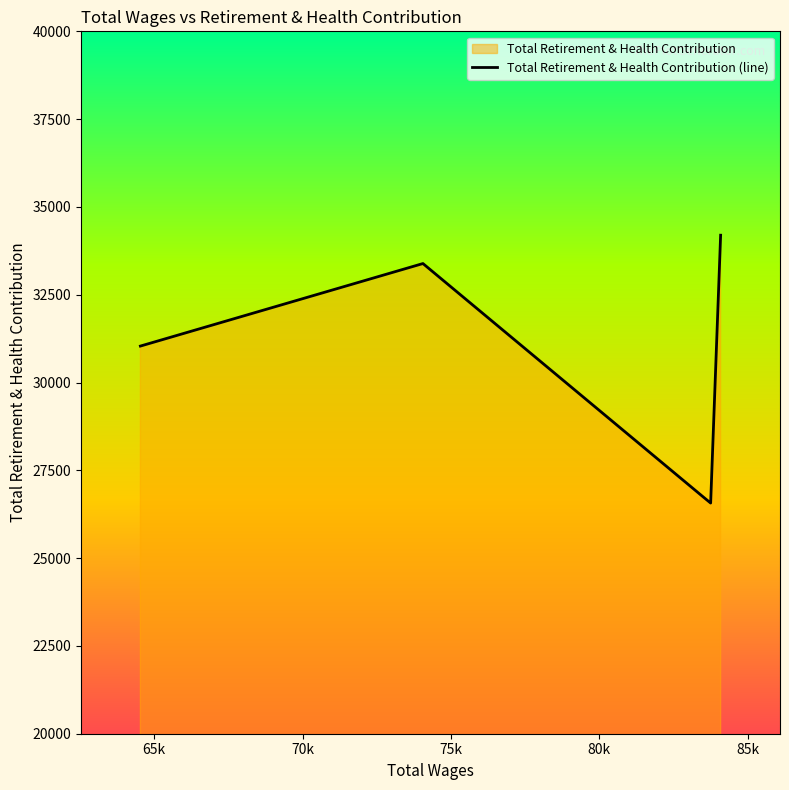

What is the difference between the maximum and second lowest values?

7446